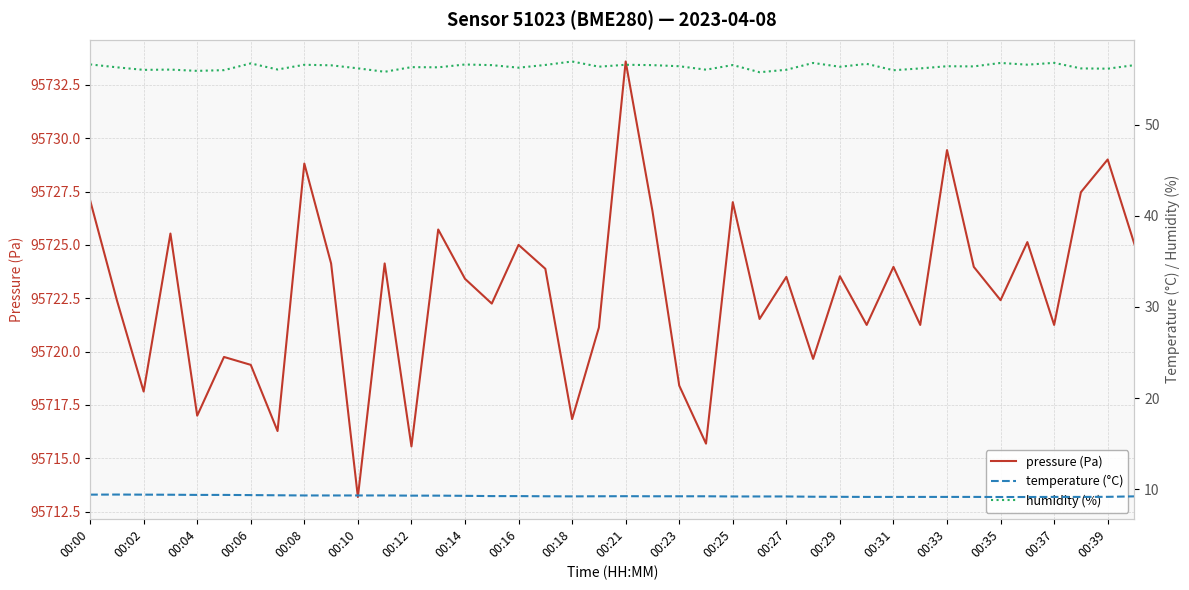

What is the smallest value displayed?

9.1